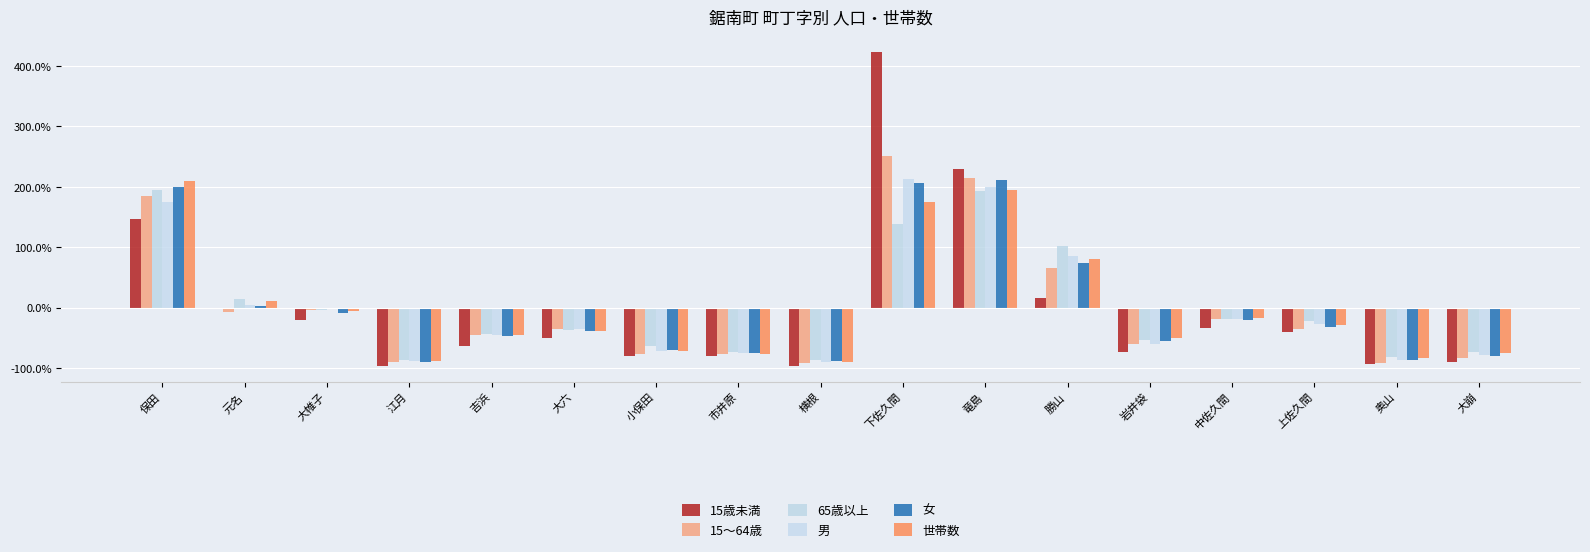

What is the difference between the 女 values at 奥山 and 元名?

0.9